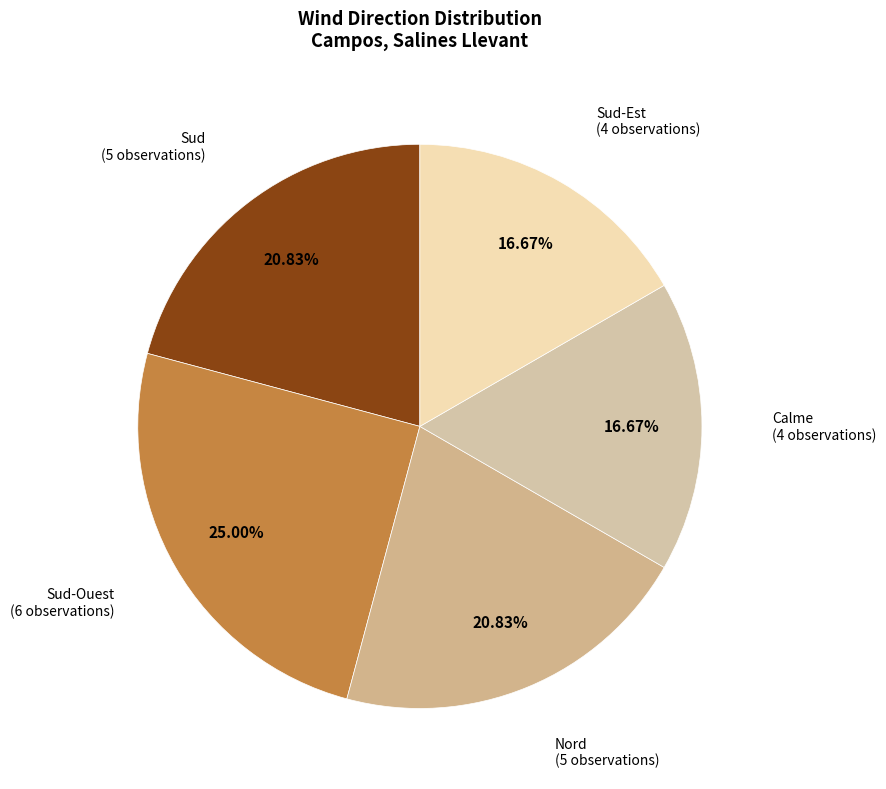

Is there any slice that represents more than half of the pie?

No